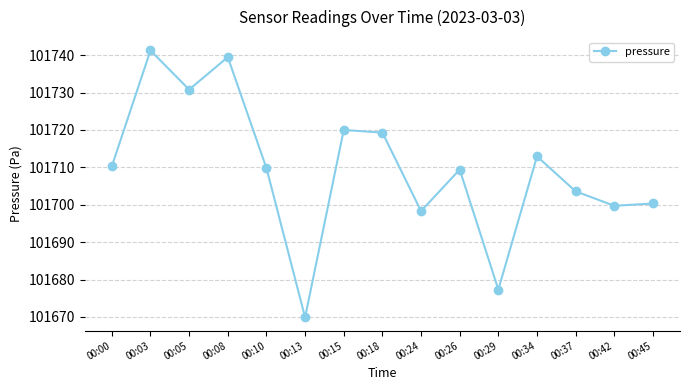

Reading left to right, list all the values displayed in this chart.

101710.3	101741.3	101730.8	101739.5	101709.8	101669.9	101720.0	101719.3	101698.3	101709.4	101677.3	101712.9	101703.6	101699.7	101700.3